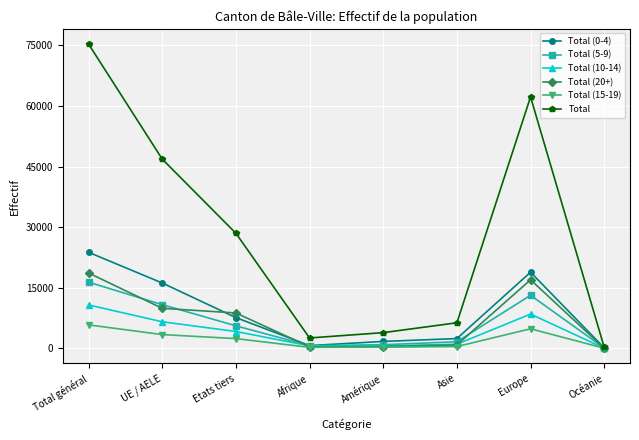

The value of Total (10-14) at Europe is 14956. True or false?

False